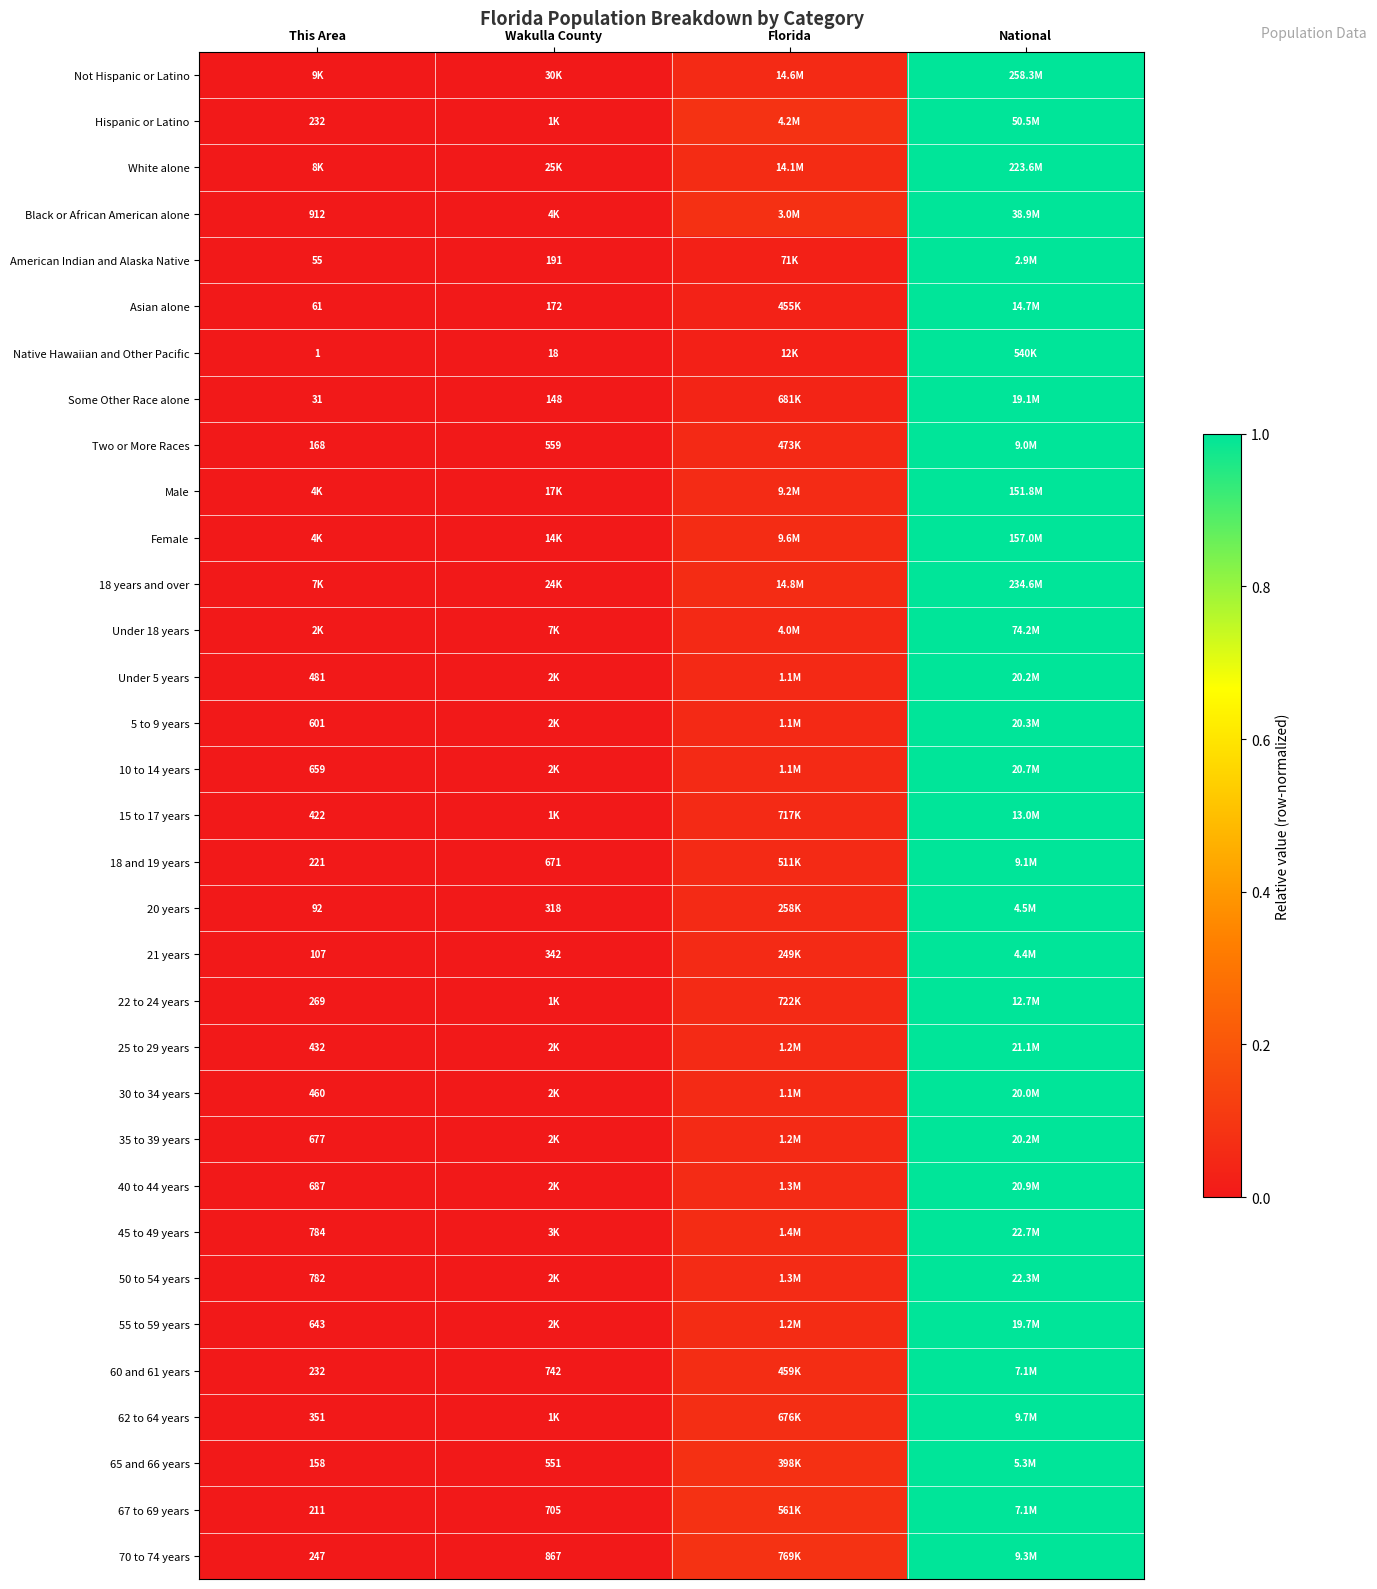

At which label does 67 to 69 years reach its peak?

National